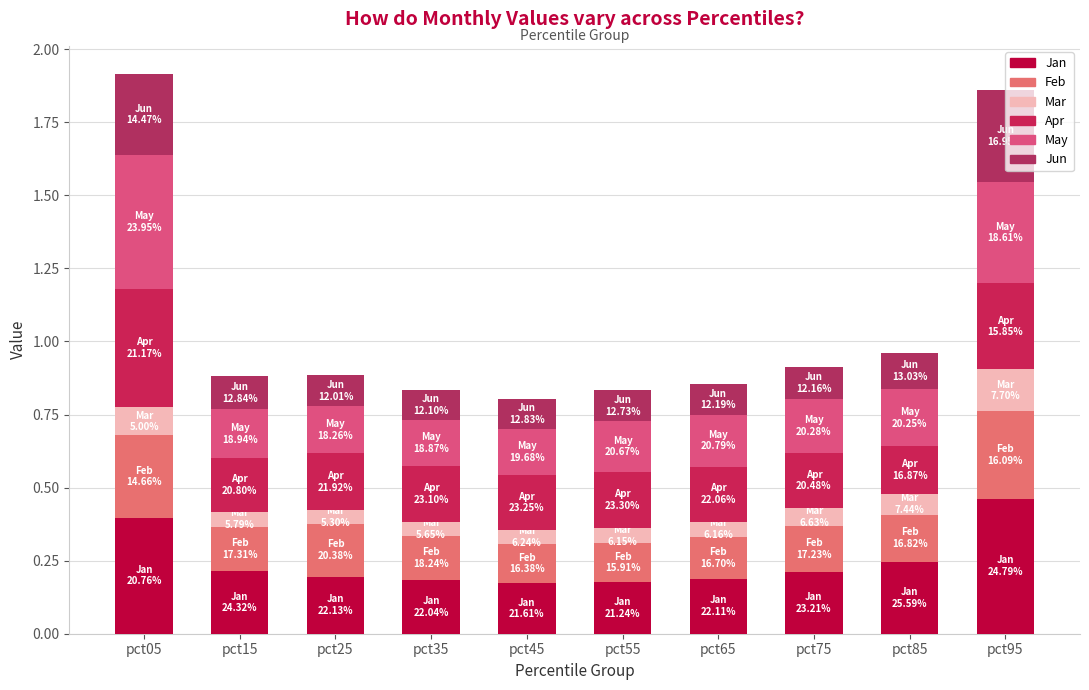

Count the number of data series in this chart.

6